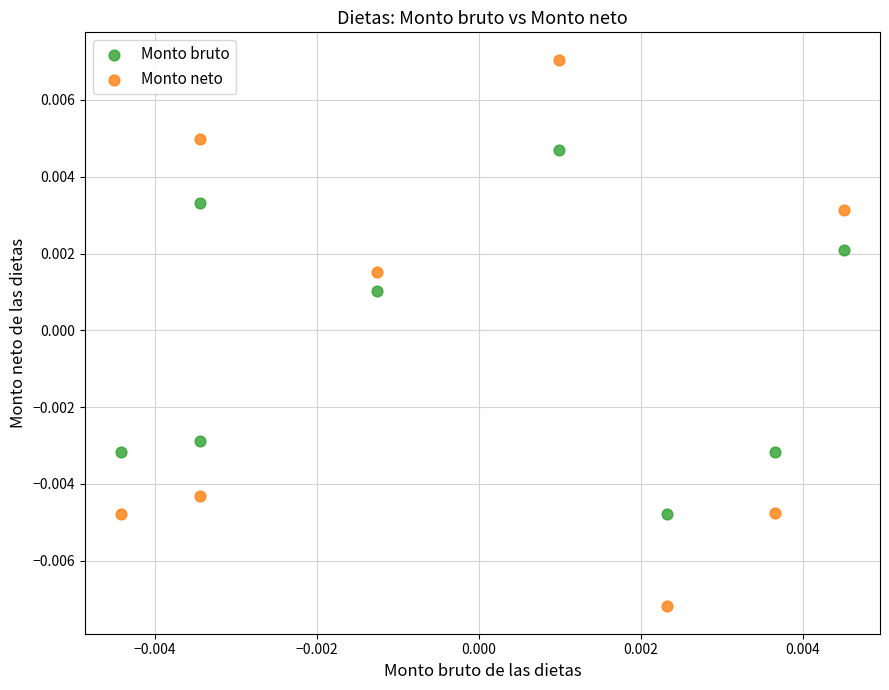

Which series contains the highest Y value?

Monto neto